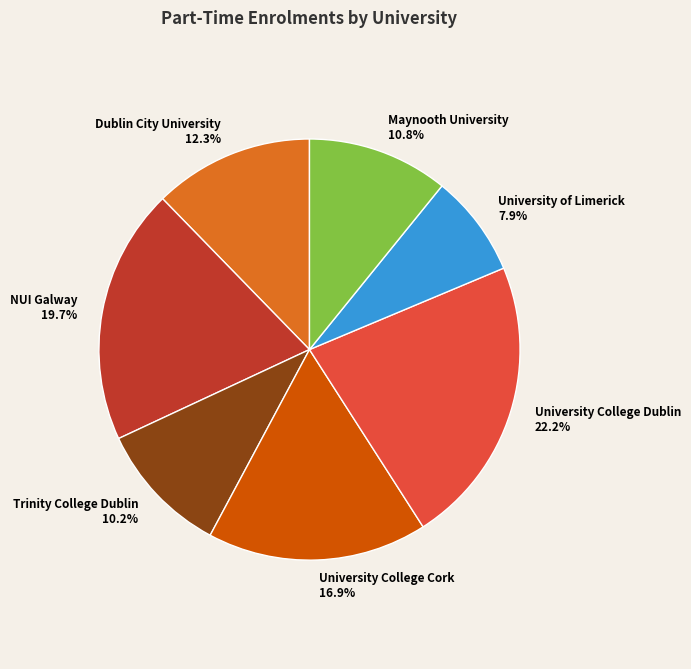

Rank the categories by value from lowest to highest.

University of Limerick, Trinity College Dublin, Maynooth University, Dublin City University, University College Cork, NUI Galway, University College Dublin